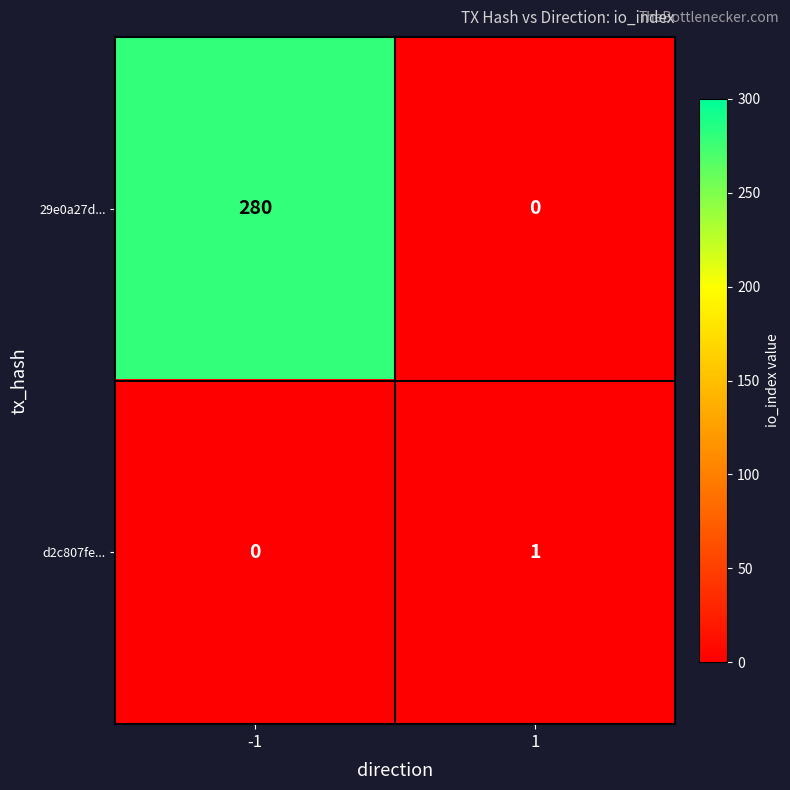

Which series has the largest total across all categories?

29e0a27d...